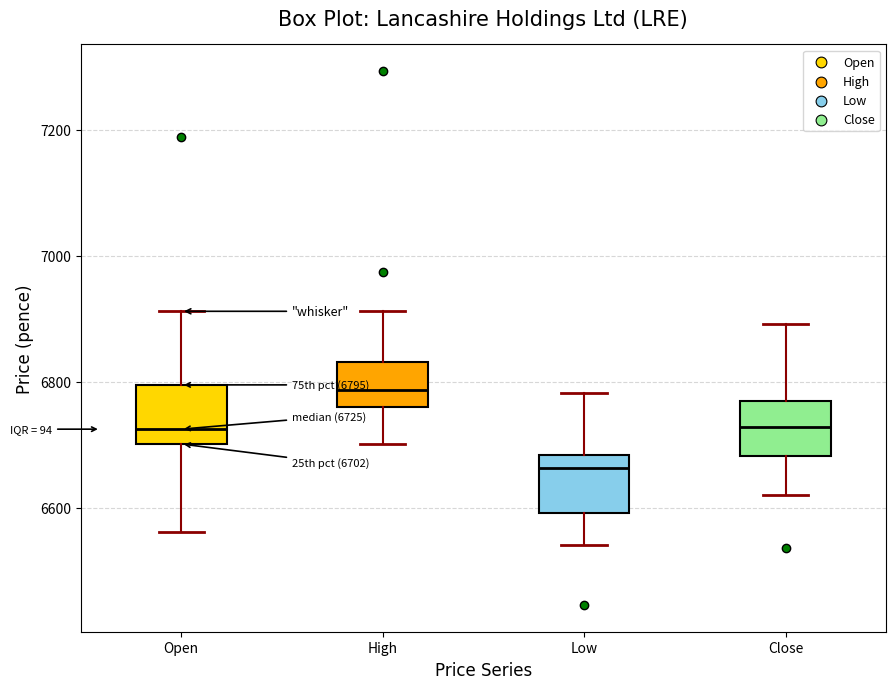

Which box's median line is the highest?

High